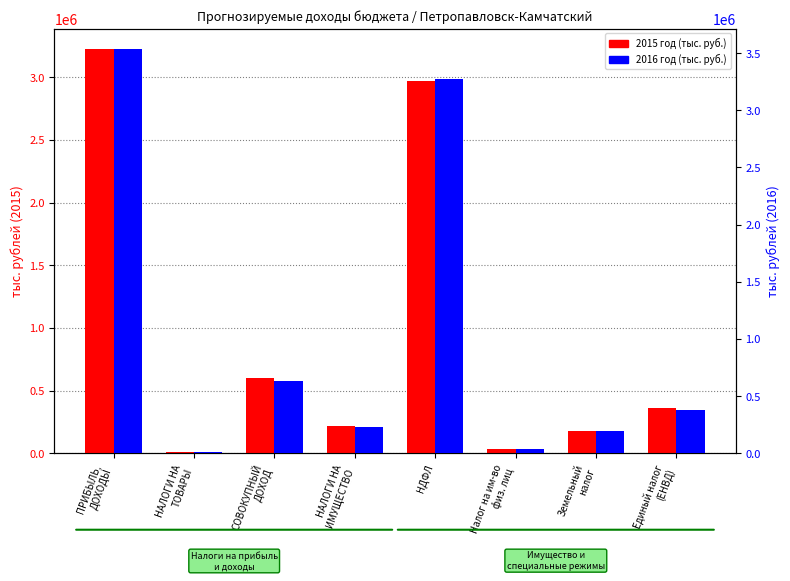

Reading right to left, transcribe all the data shown in this chart.

2015 год (тыс. руб.): 365000.0	178500.0	37000.0	2972079.0	215500.0	601025.0	10533.5	3227079.0
2016 год (тыс. руб.): 375000.0	193000.0	39000.0	3278053.0	232000.0	631925.0	11420.4	3538053.0